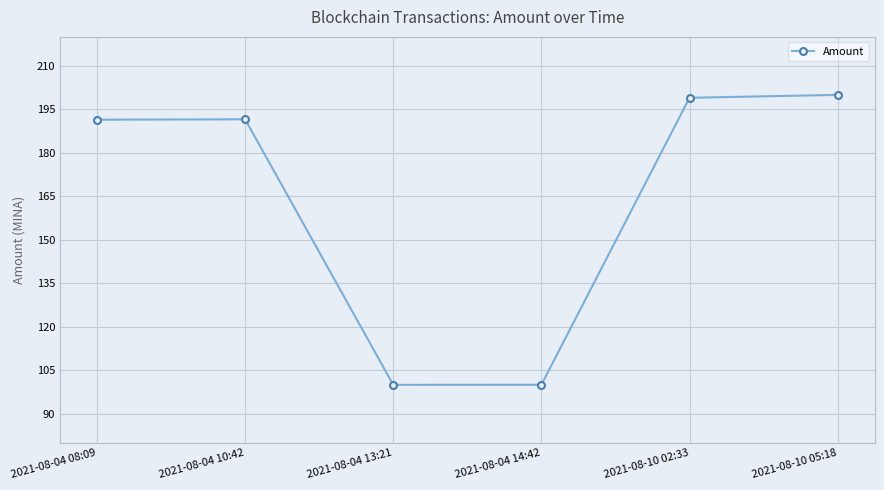

What is the minimum value shown in the chart?

100.0